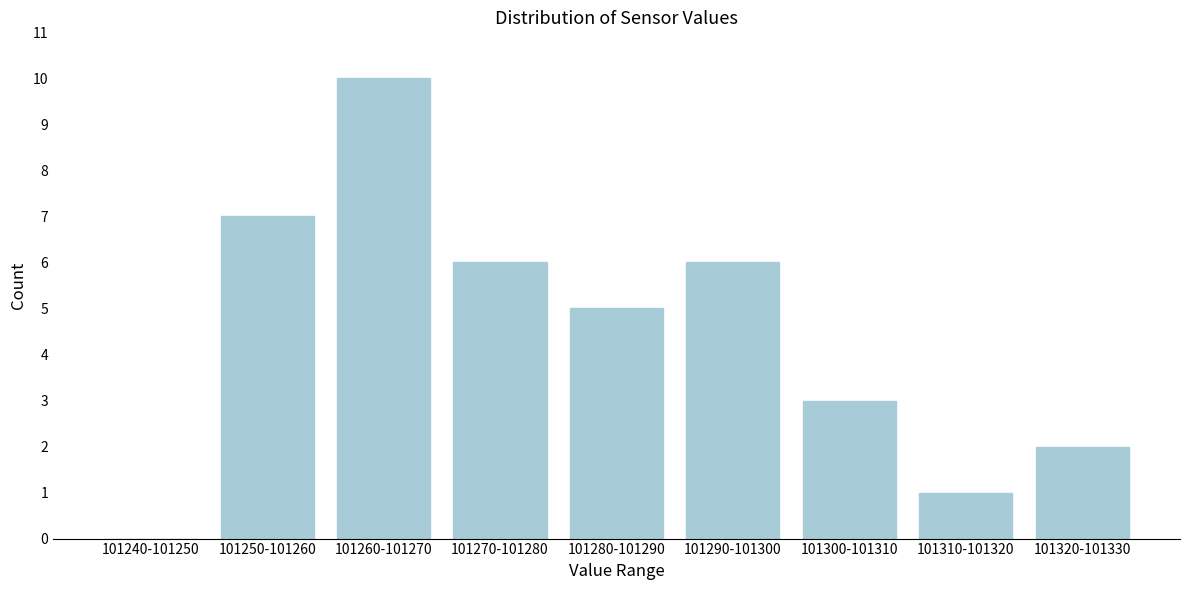

Reading right to left, list all the values displayed in this chart.

101320-101330=2	101310-101320=1	101300-101310=3	101290-101300=6	101280-101290=5	101270-101280=6	101260-101270=10	101250-101260=7	101240-101250=0